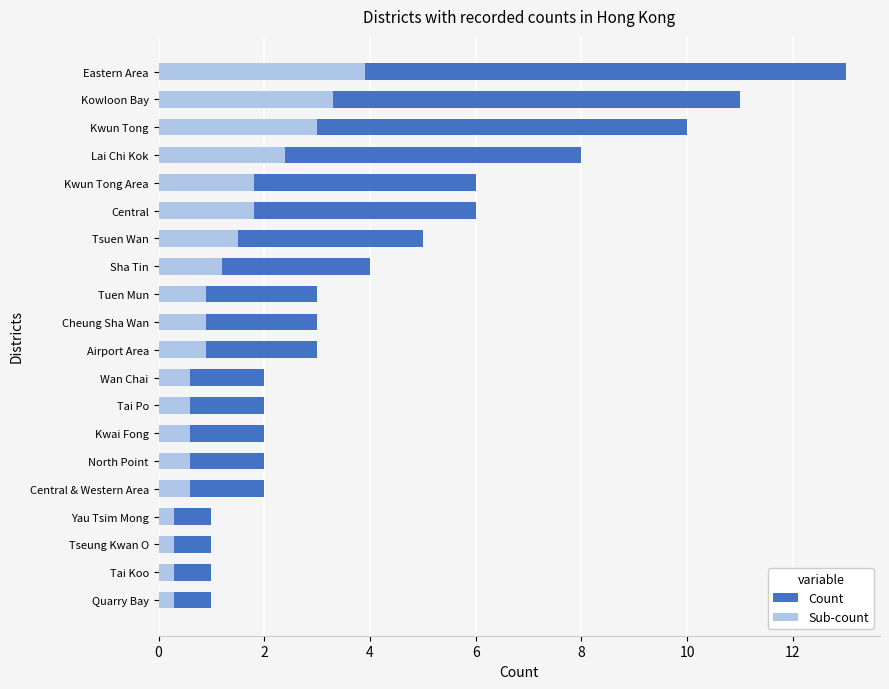

Rank the series by their average value, from highest to lowest.

Count, Sub-count